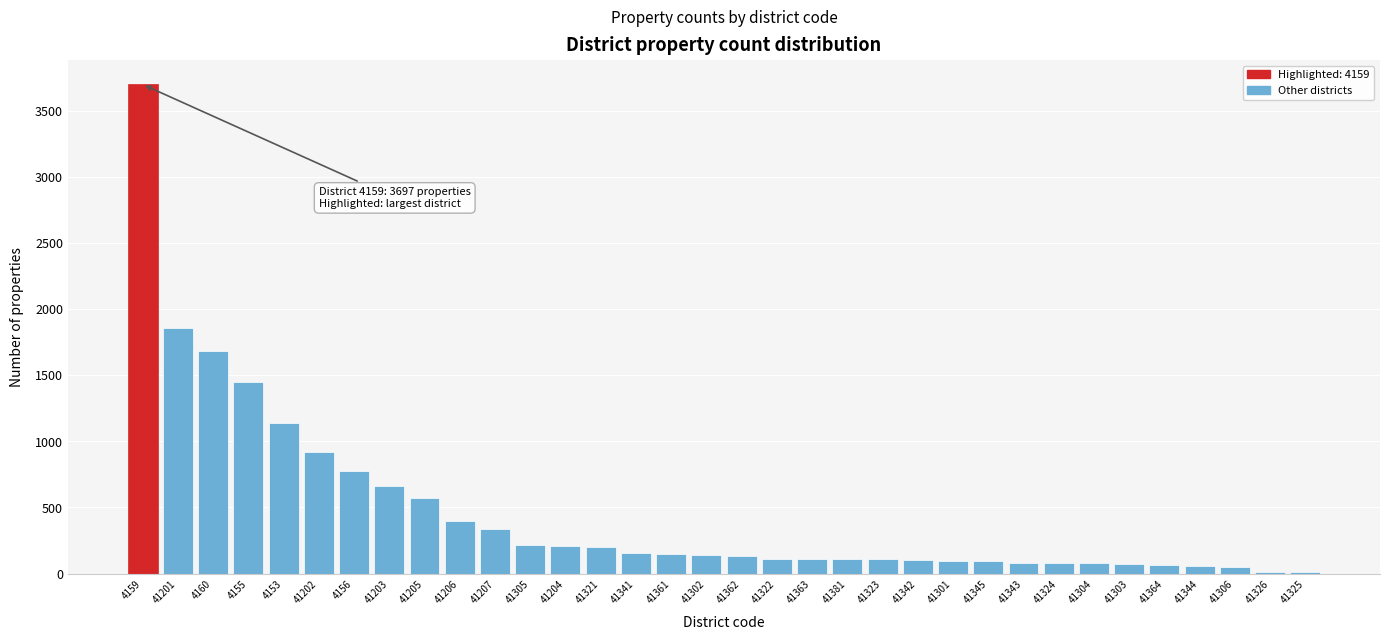

What is the sum of the values at 41206 and 41305?

611